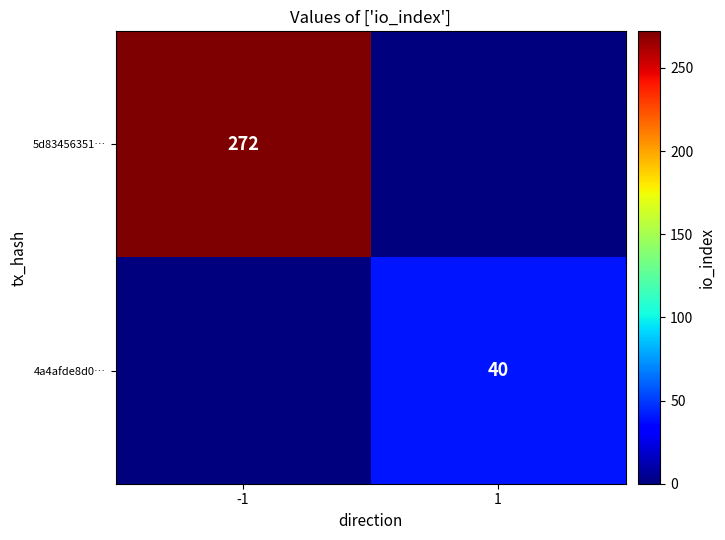

Is it true that 5d83456351… equals 125 at -1?

False